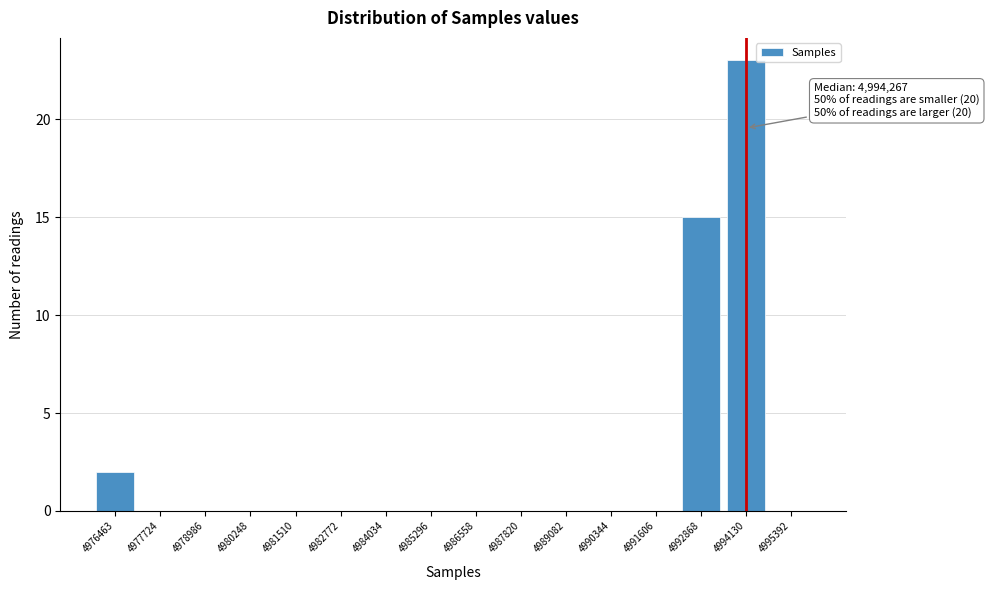

Reading right to left, transcribe all the data shown in this chart.

4995392=0	4994130=23	4992868=15	4991606=0	4990344=0	4989082=0	4987820=0	4986558=0	4985296=0	4984034=0	4982772=0	4981510=0	4980248=0	4978986=0	4977724=0	4976463=2